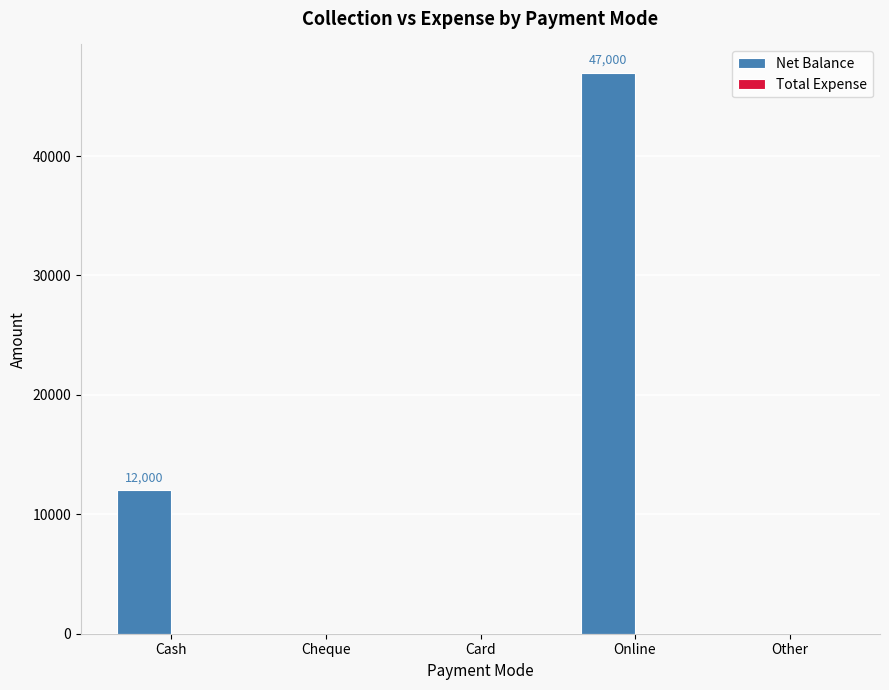

At which label is the value closest to 23500?

Cash